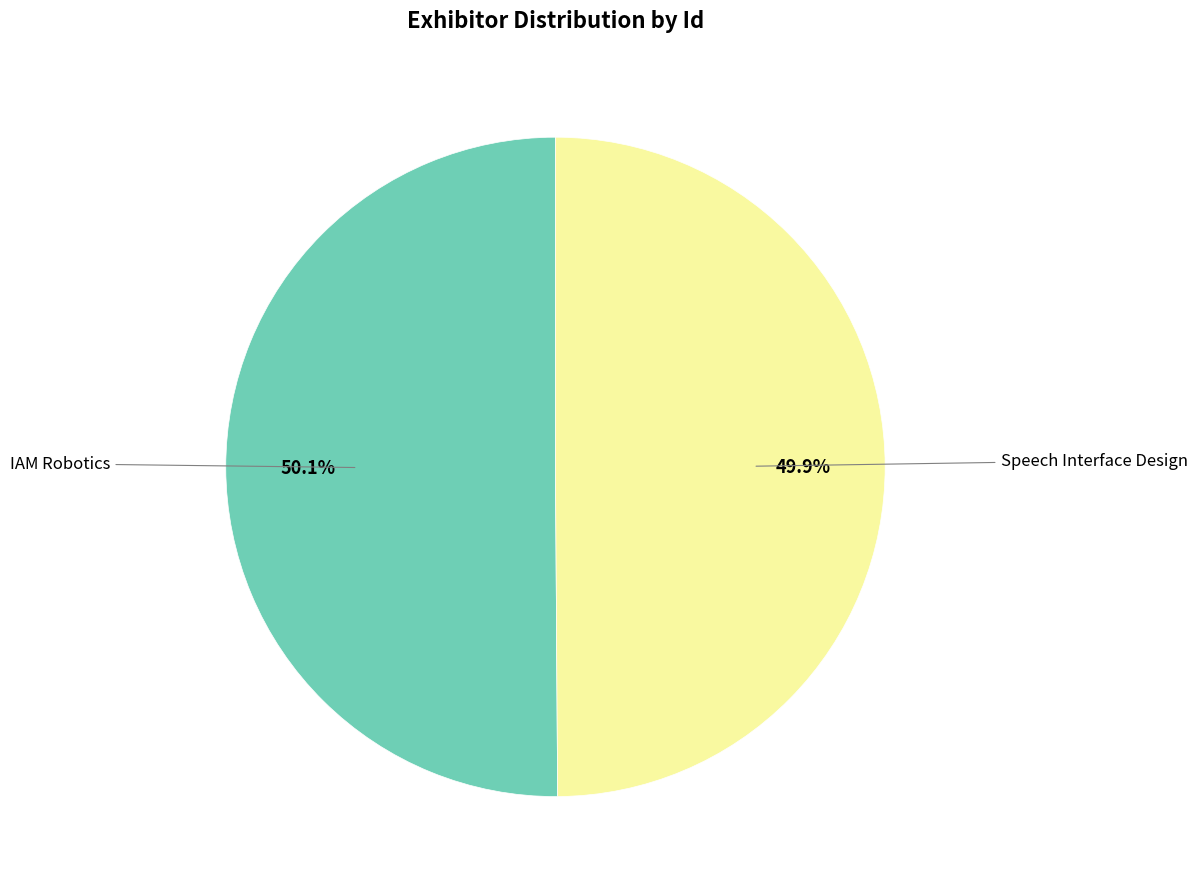

How many segments does this pie chart have?

2